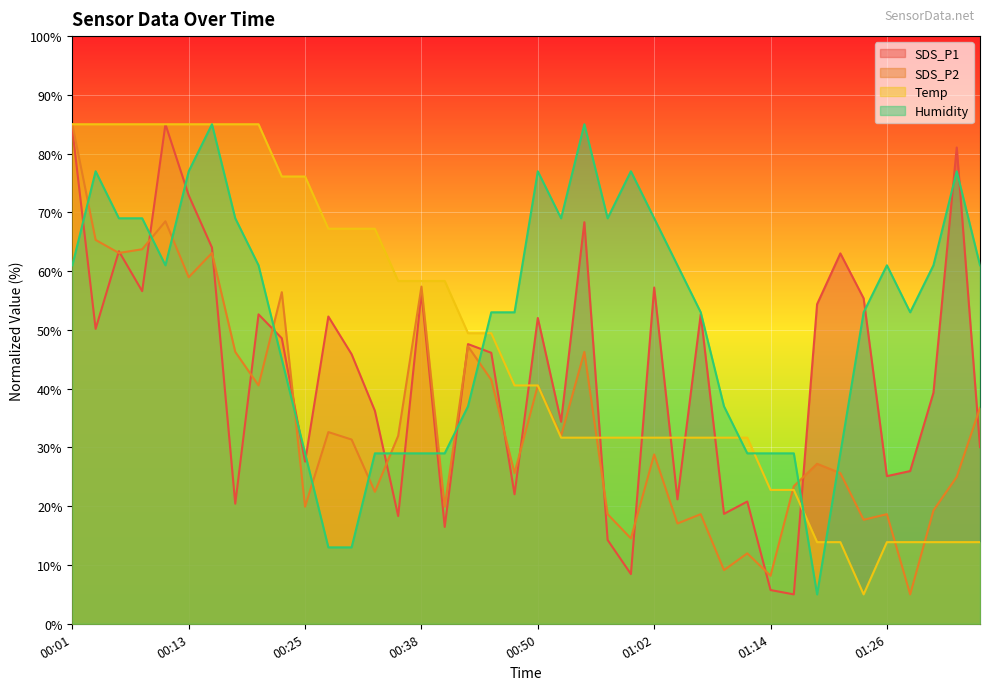

Which series has the widest spread of values?

SDS_P1